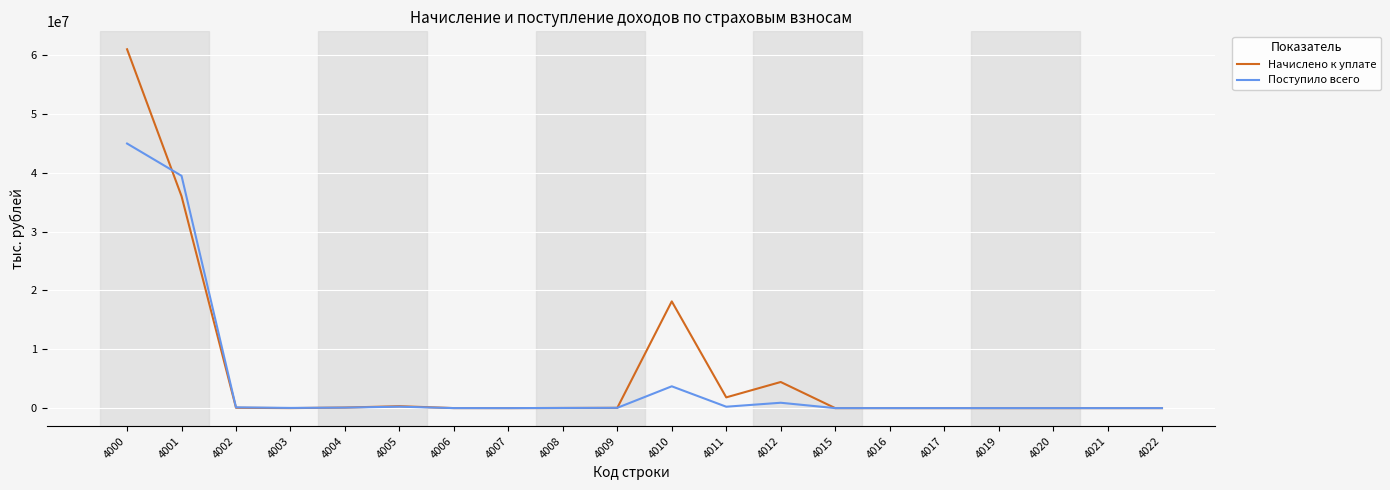

At how many categories does at least one series exceed 36224082?

2